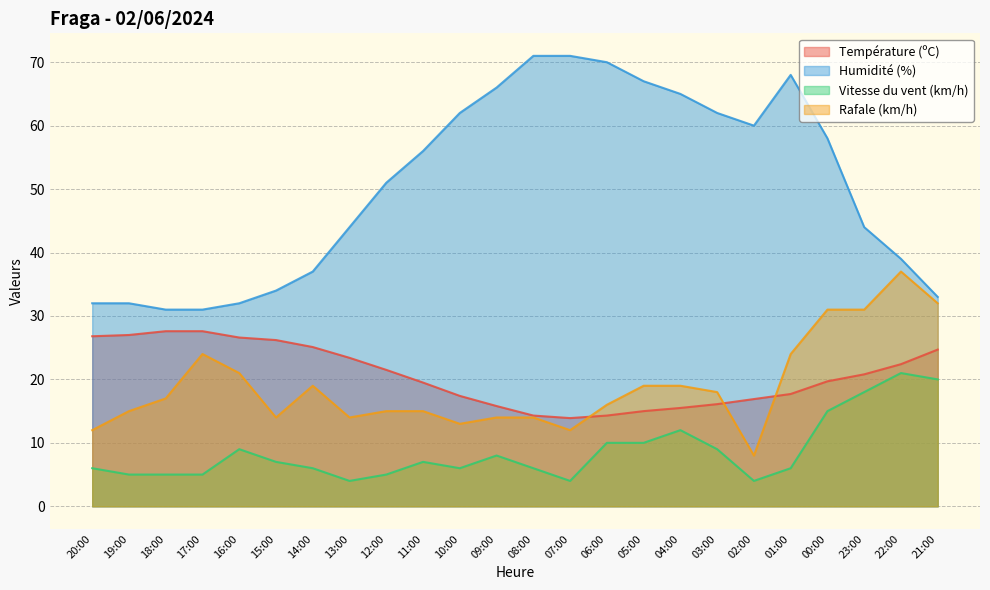

What is the label of the 6th point from the left?

15:00